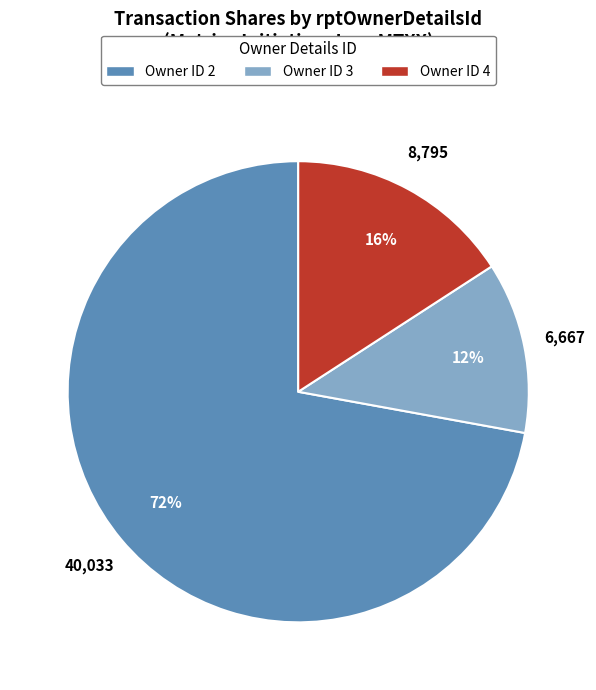

Does any single category account for the majority?

Yes